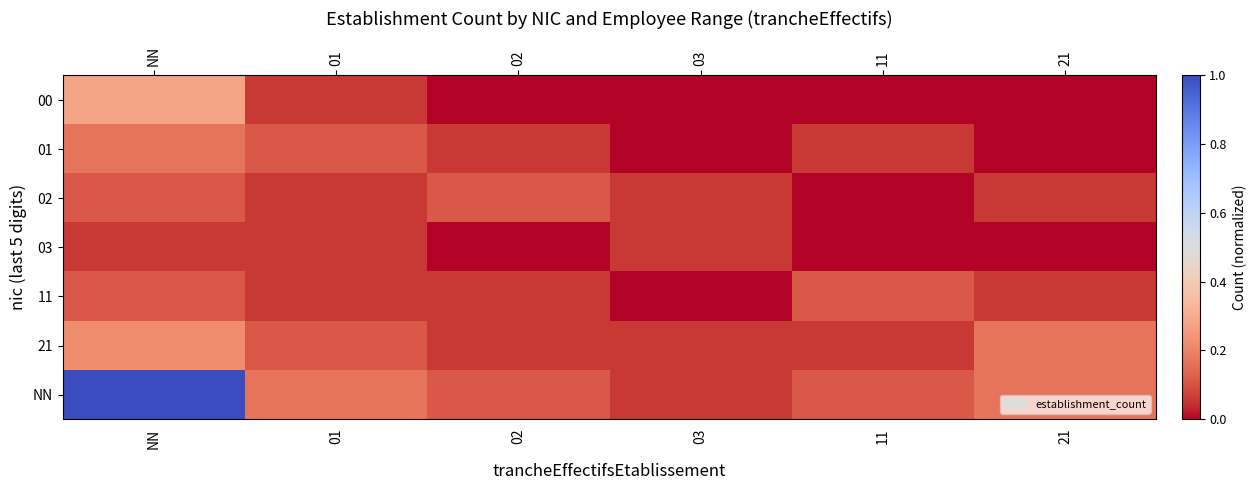

Reading right to left, transcribe all the data shown in this chart.

00: 21=0.0	11=0.0	03=0.0	02=0.0	01=0.1	NN=0.3
01: 21=0.0	11=0.1	03=0.0	02=0.1	01=0.1	NN=0.2
02: 21=0.1	11=0.0	03=0.1	02=0.1	01=0.1	NN=0.1
03: 21=0.0	11=0.0	03=0.1	02=0.0	01=0.1	NN=0.1
11: 21=0.1	11=0.1	03=0.0	02=0.1	01=0.1	NN=0.1
21: 21=0.2	11=0.1	03=0.1	02=0.1	01=0.1	NN=0.2
NN: 21=0.2	11=0.1	03=0.1	02=0.1	01=0.2	NN=1.0